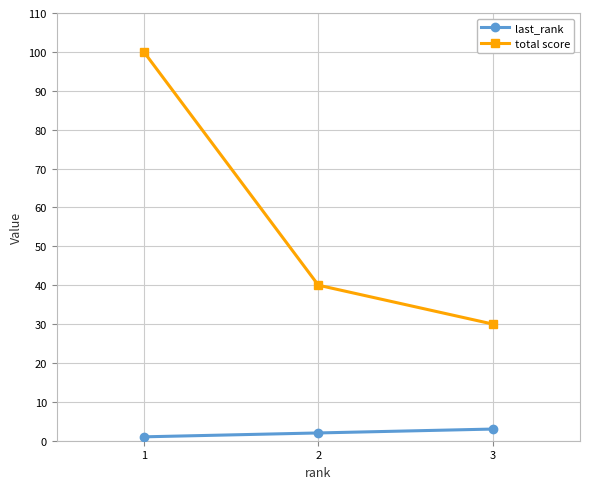

What is the total value across all series at 1?

101